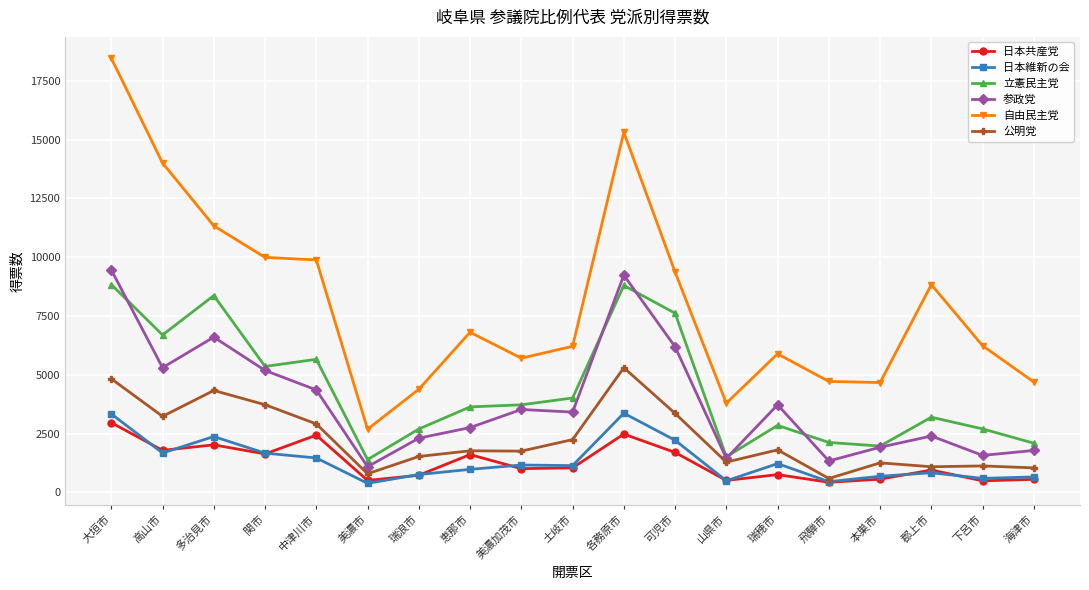

Where is 公明党 nearest to the value 2943?

中津川市